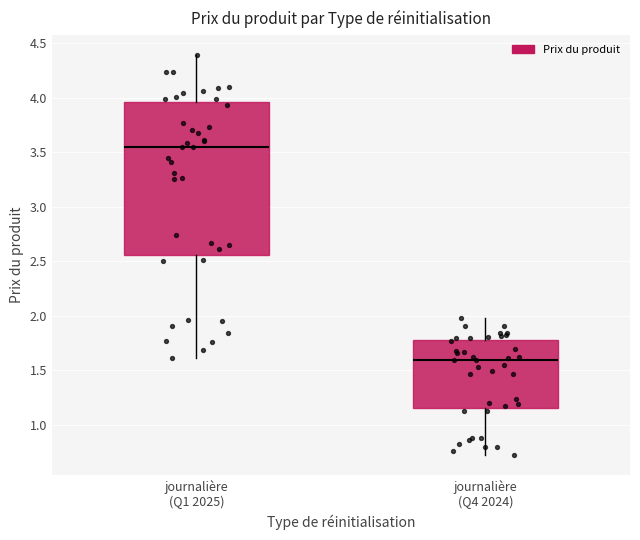

Which box is the tallest, from its lower edge to its upper edge?

journalière (Q1 2025)